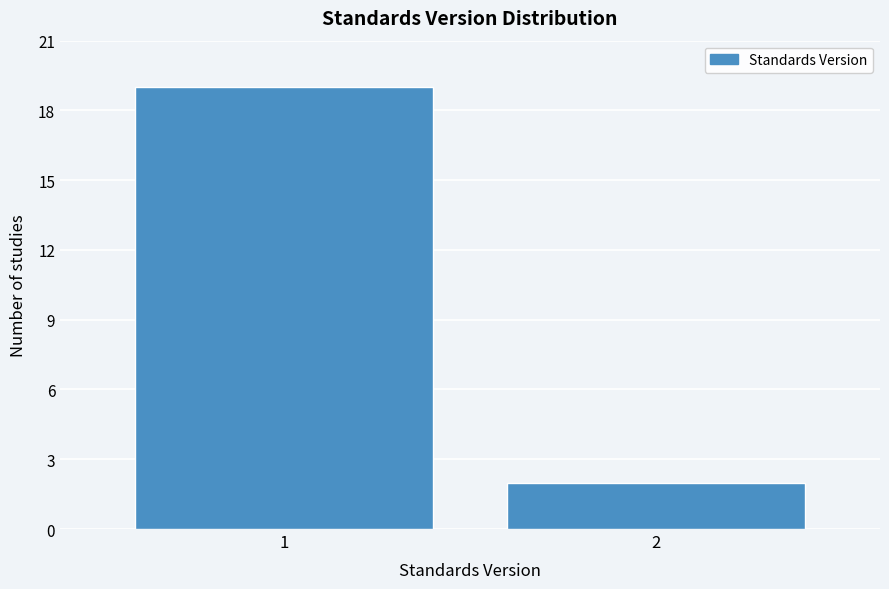

Reading left to right, what are all the values shown in this chart?

19	2